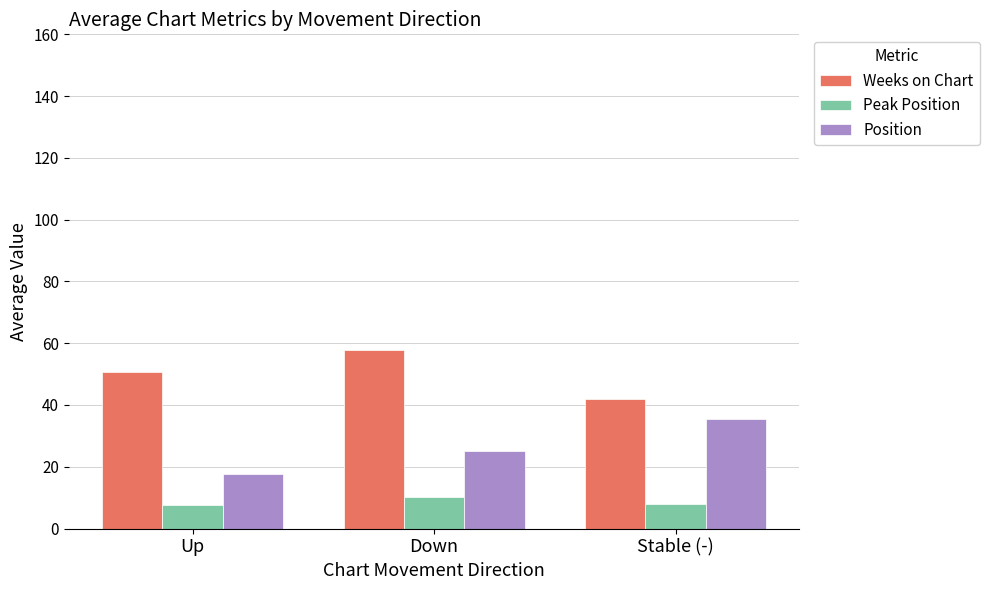

Where does the Position series first go above 25?

Down